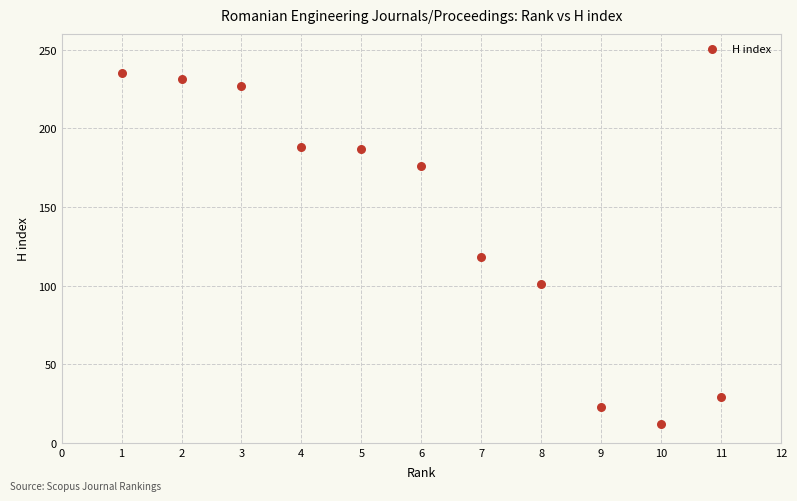

What Y value in the scatter plot is closest to 123?

118